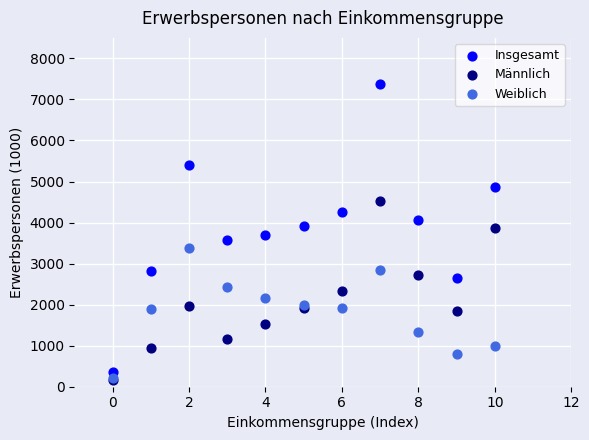

What are all the series names shown in the legend?

Insgesamt, Männlich, Weiblich